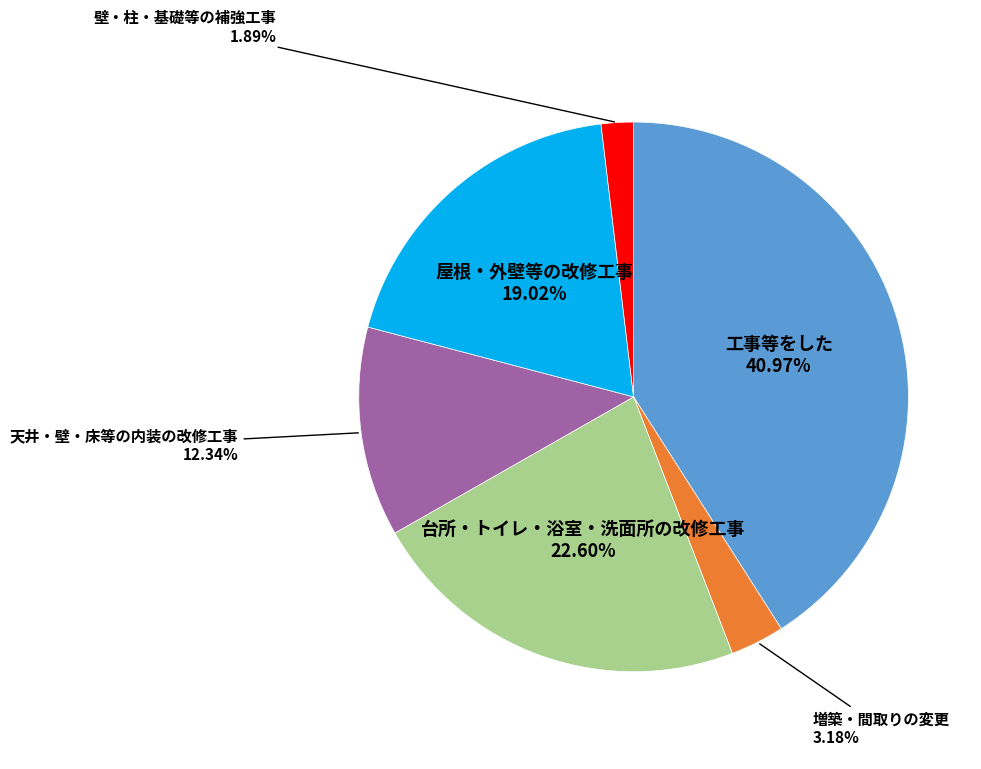

How many slices are in this pie chart?

6